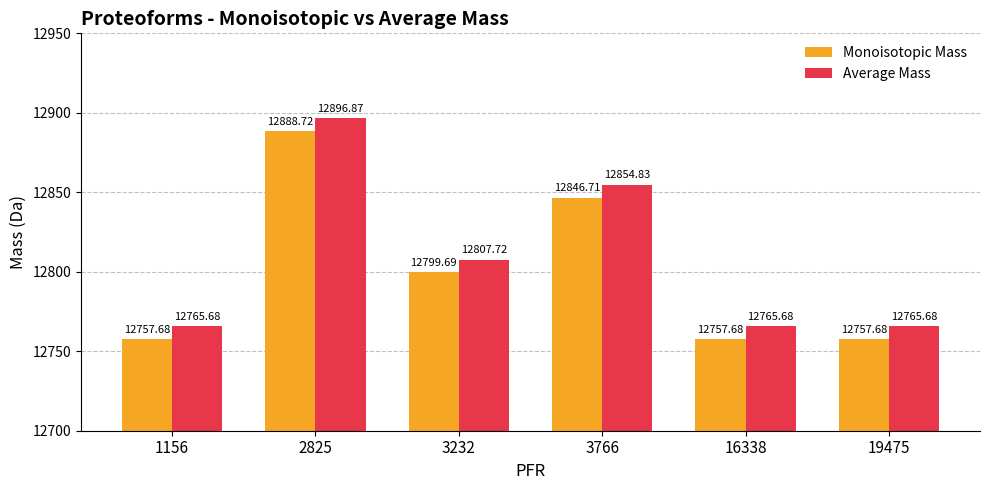

How many distinct data groups are displayed?

2